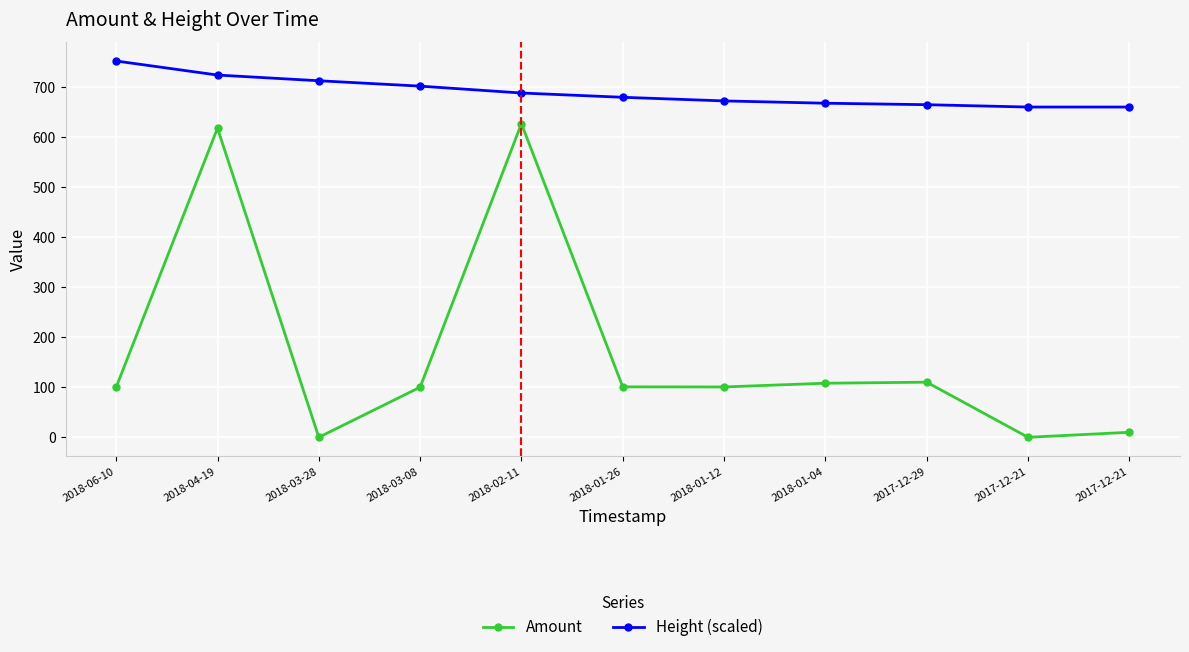

What is the difference between the maximum and minimum values in the Height (scaled) series?

91.9